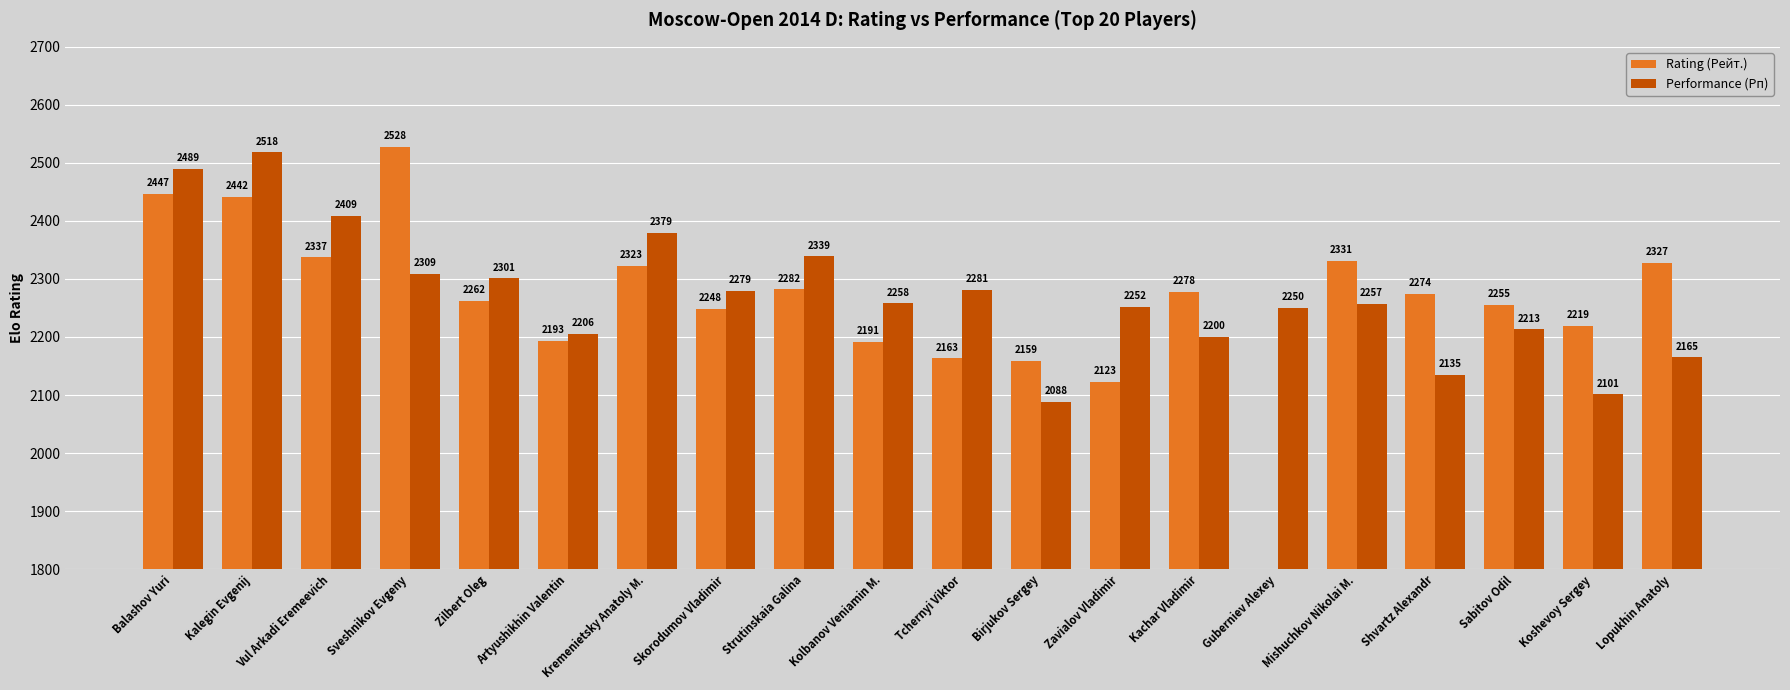

Reading left to right, transcribe all the data shown in this chart.

Rating (Рейт.): Balashov Yuri=2447	Kalegin Evgenij=2442	Vul Arkadi Eremeevich=2337	Sveshnikov Evgeny=2528	Zilbert Oleg=2262	Artyushikhin Valentin=2193	Kremenietsky Anatoly M.=2323	Skorodumov Vladimir=2248	Strutinskaia Galina=2282	Kolbanov Veniamin M.=2191	Tchernyi Viktor=2163	Birjukov Sergey=2159	Zavialov Vladimir=2123	Kachar Vladimir=2278	Guberniev Alexey=0	Mishuchkov Nikolai M.=2331	Shvartz Alexandr=2274	Sabitov Odil=2255	Koshevoy Sergey=2219	Lopukhin Anatoly=2327
Performance (Рп): Balashov Yuri=2489	Kalegin Evgenij=2518	Vul Arkadi Eremeevich=2409	Sveshnikov Evgeny=2309	Zilbert Oleg=2301	Artyushikhin Valentin=2206	Kremenietsky Anatoly M.=2379	Skorodumov Vladimir=2279	Strutinskaia Galina=2339	Kolbanov Veniamin M.=2258	Tchernyi Viktor=2281	Birjukov Sergey=2088	Zavialov Vladimir=2252	Kachar Vladimir=2200	Guberniev Alexey=2250	Mishuchkov Nikolai M.=2257	Shvartz Alexandr=2135	Sabitov Odil=2213	Koshevoy Sergey=2101	Lopukhin Anatoly=2165